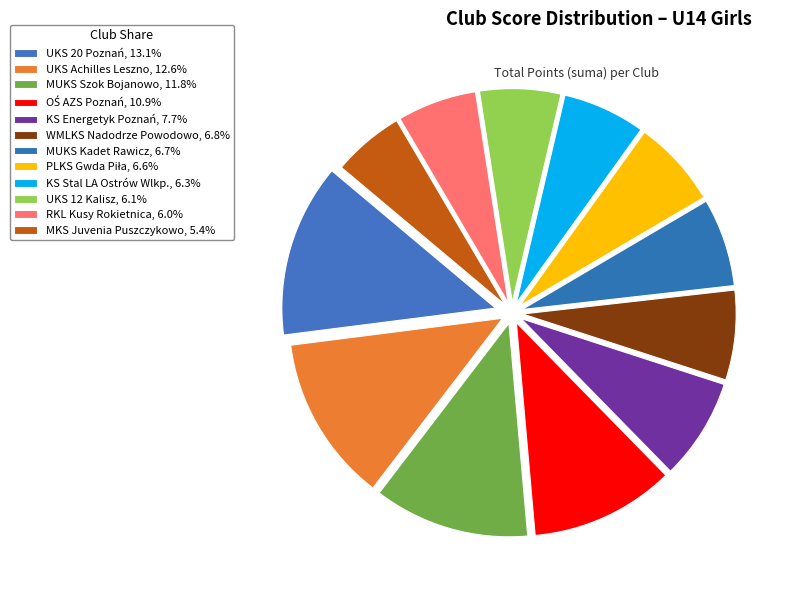

Rank the categories by value from highest to lowest.

UKS 20 Poznań, UKS Achilles Leszno, MUKS Szok Bojanowo, OŚ AZS Poznań, KS Energetyk Poznań, WMLKS Nadodrze Powodowo, MUKS Kadet Rawicz, PLKS Gwda Piła, KS Stal LA Ostrów Wlkp., UKS 12 Kalisz, RKL Kusy Rokietnica, MKS Juvenia Puszczykowo